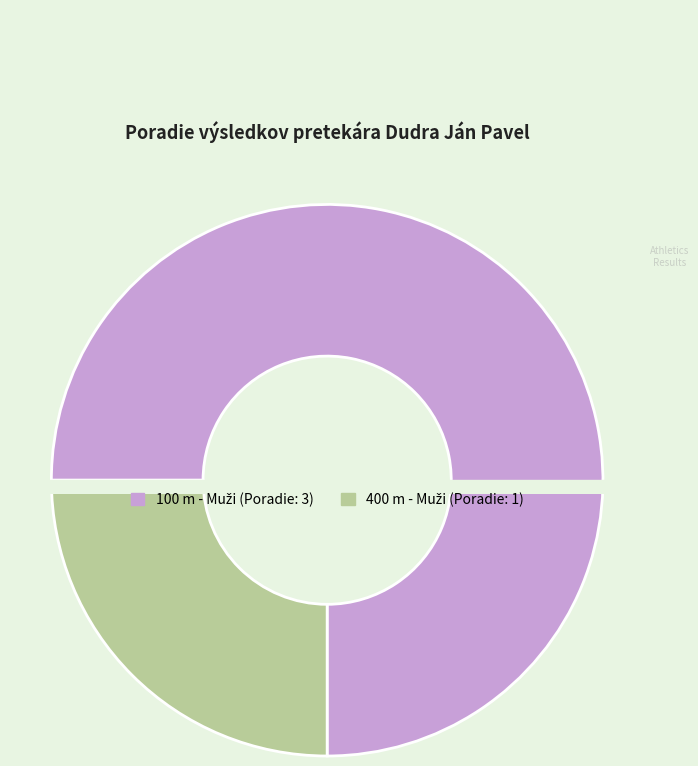

The 400 m - Muži slice represents 25% of the pie. True or false?

True